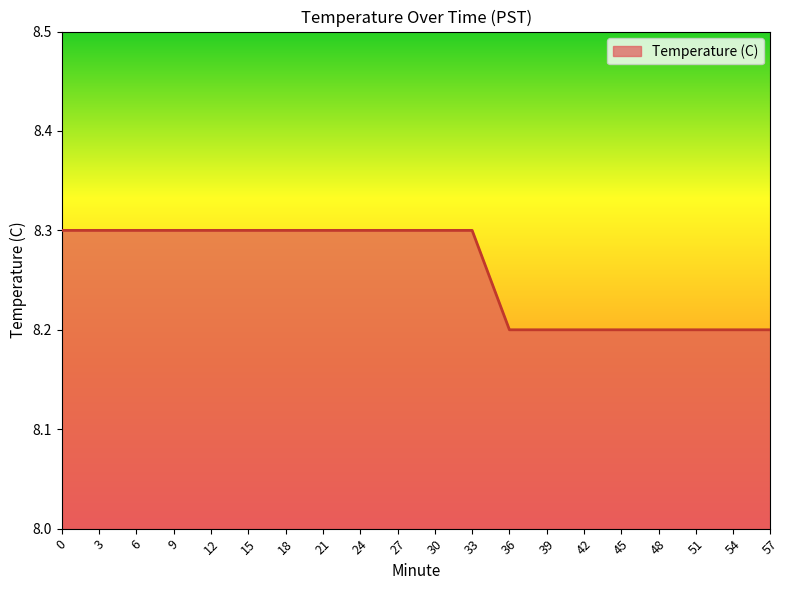

What is the difference between the values at 21 and 48?

0.1